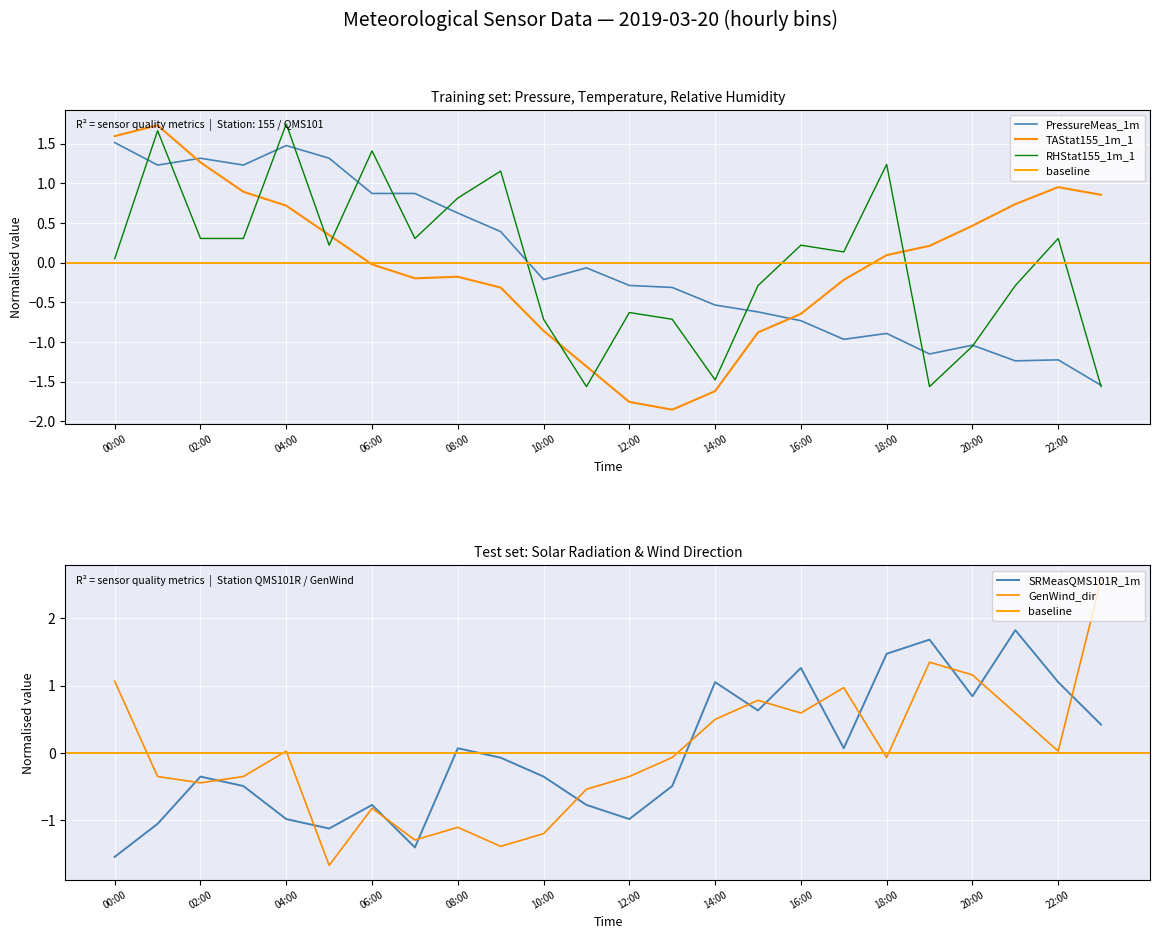

List the labels in order of GenWind_dir value, smallest first.

05:00, 09:00, 07:00, 10:00, 08:00, 06:00, 11:00, 02:00, 01:00, 03:00, 12:00, 13:00, 18:00, 04:00, 22:00, 14:00, 16:00, 21:00, 15:00, 17:00, 00:00, 20:00, 19:00, 23:00